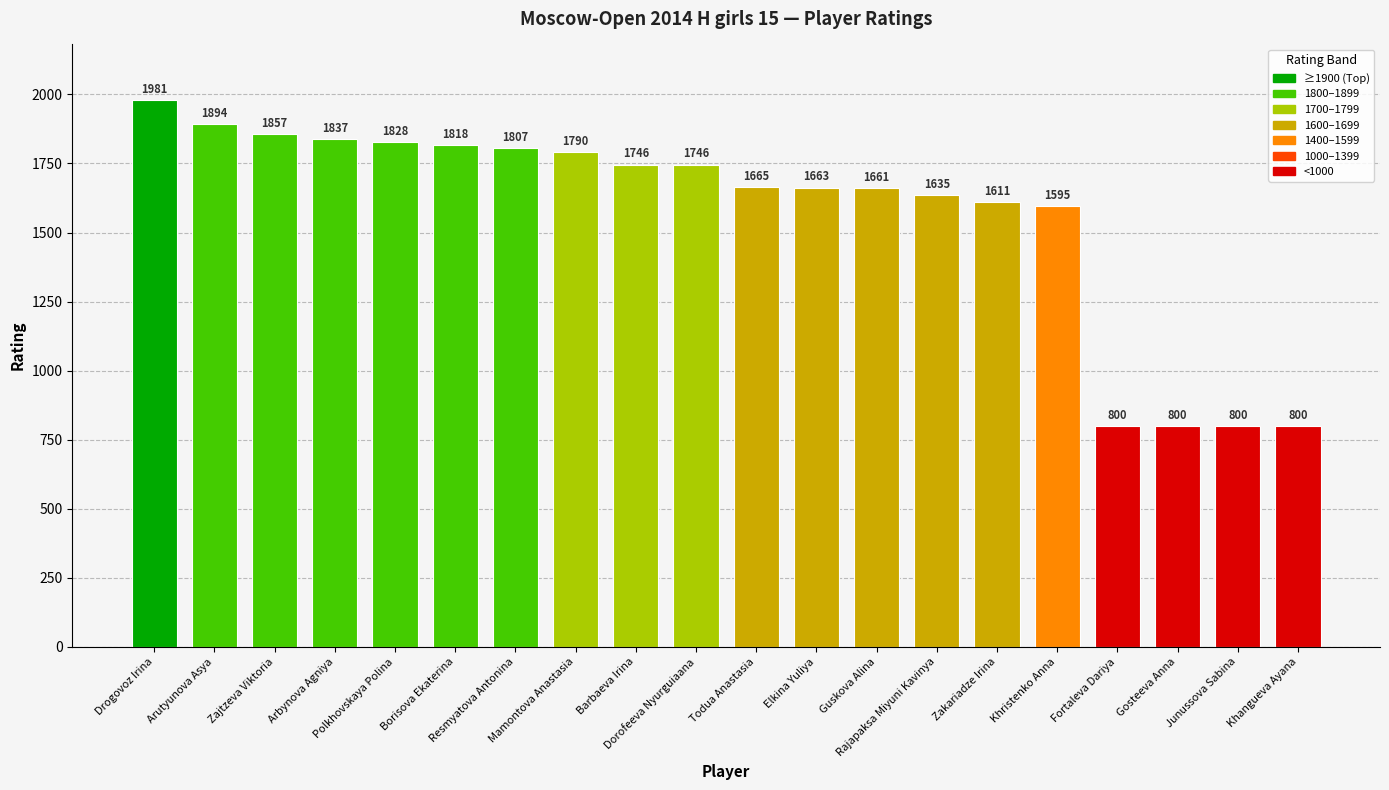

What is the value of the 9th bar from the left?

1746